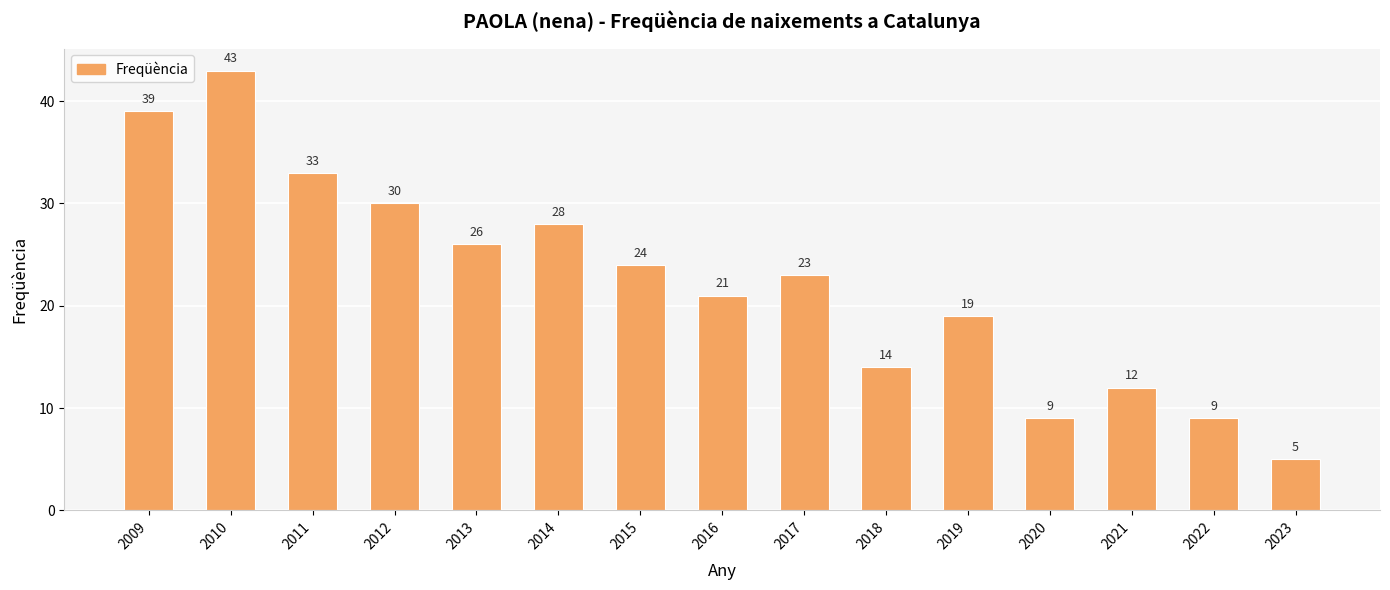

Count the number of categories in the chart.

15